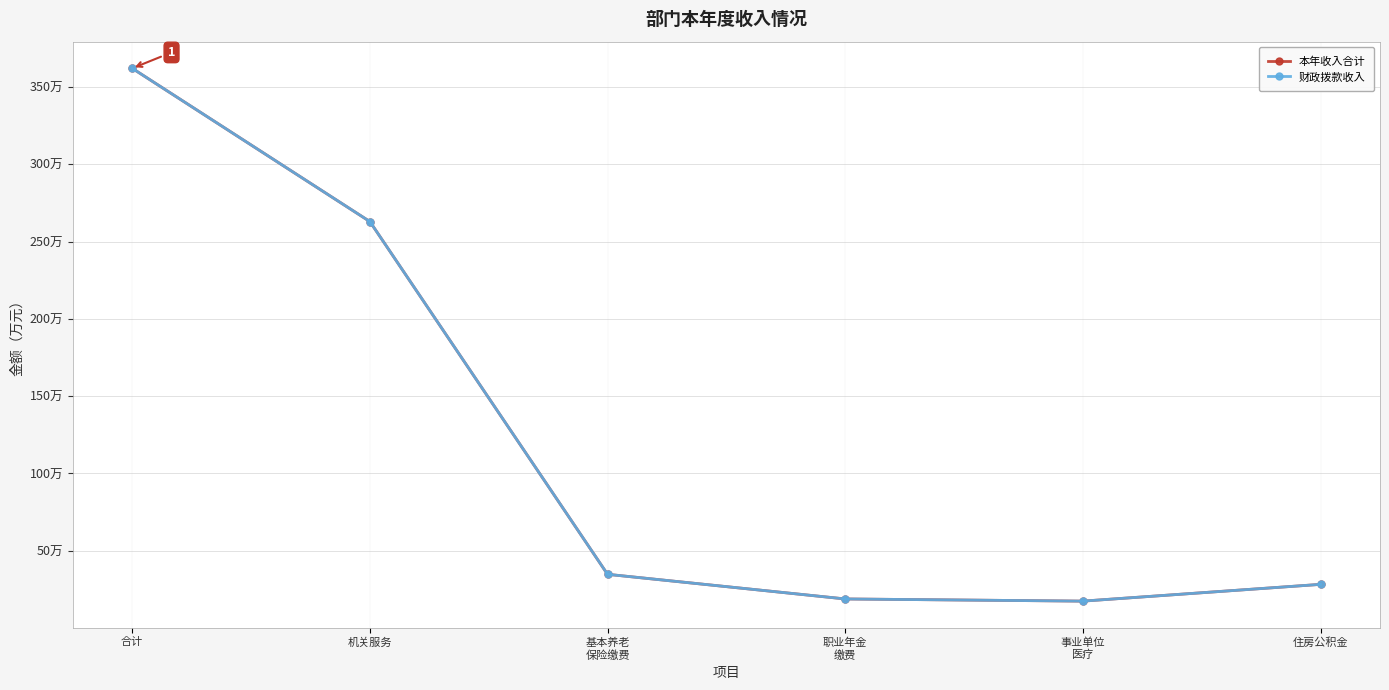

What is the sum of the 财政拨款收入 values at 住房公积金 and 机关服务?

291.1